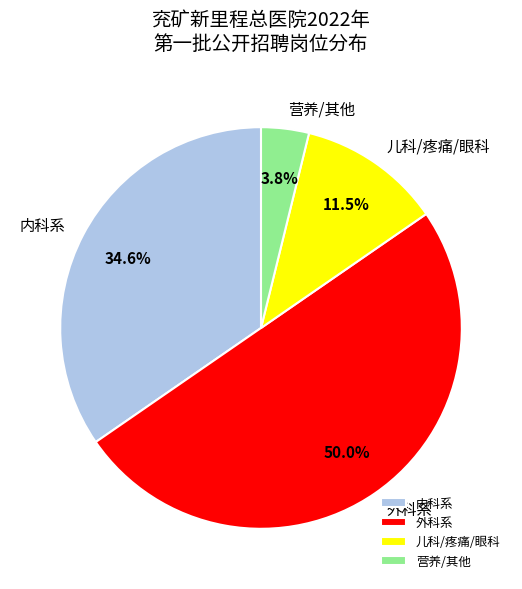

What is the ratio of the value at 内科系 to the value at 外科系?

0.7